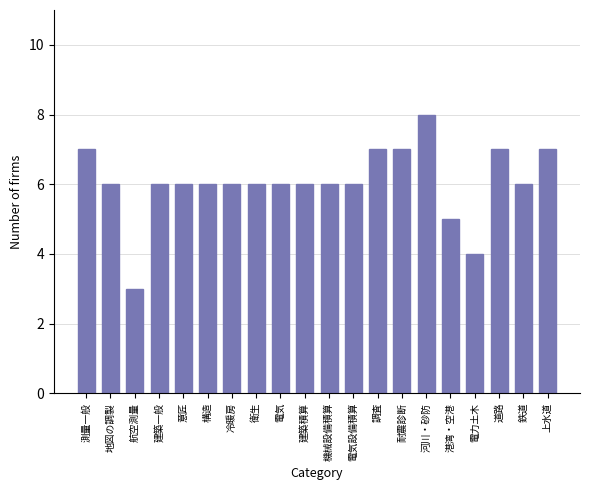

The value at 電力土木 is 7. True or false?

False